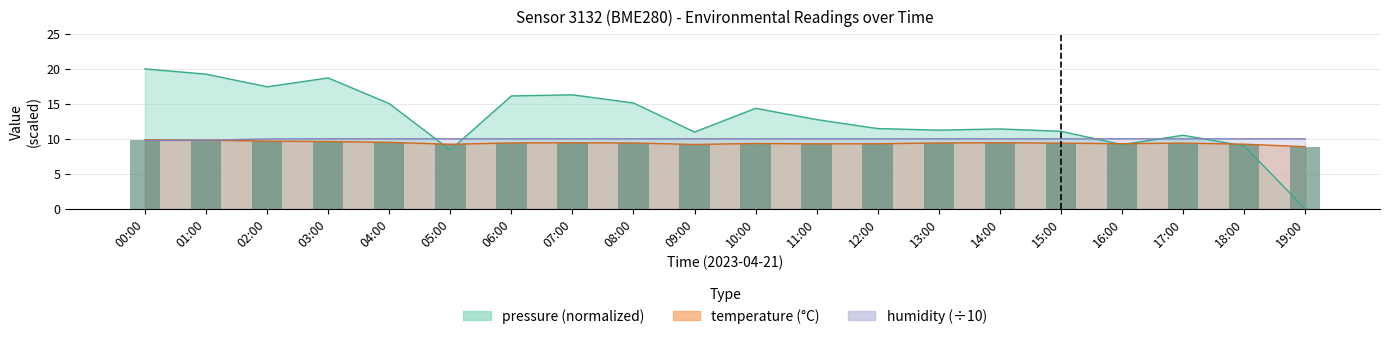

How many categories are shown in the chart?

20